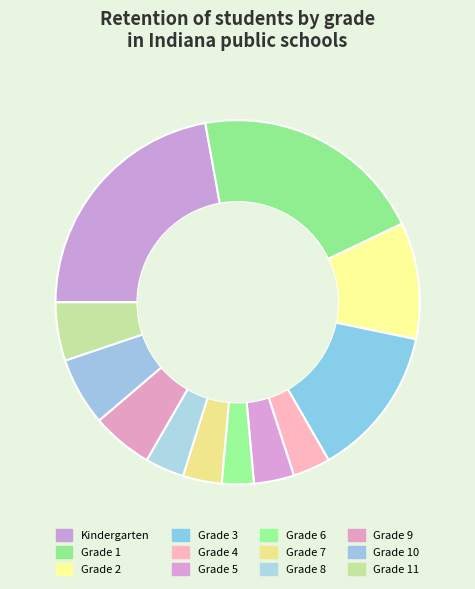

What percentage do Grade 3 and Grade 2 together represent?

23.8%